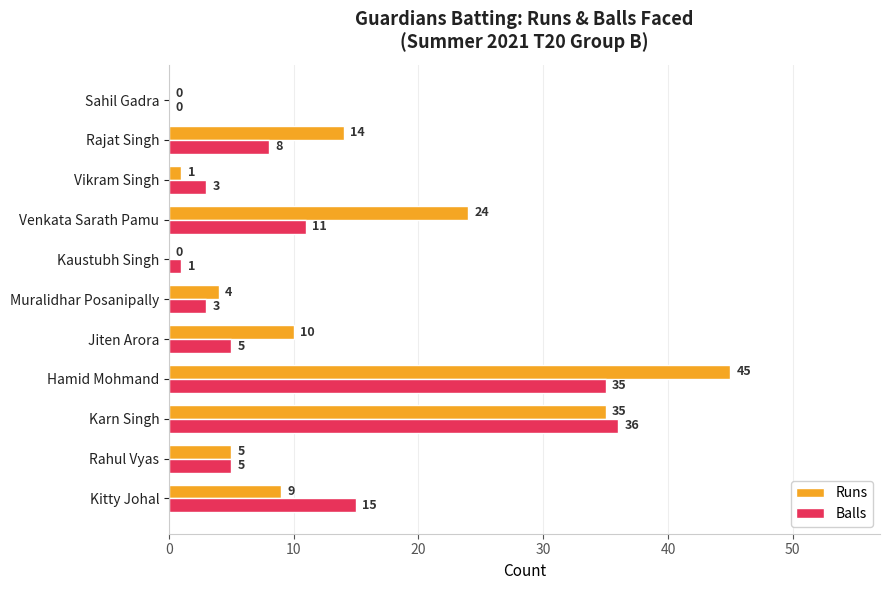

Between Muralidhar Posanipally and Sahil Gadra, which series saw the biggest shift?

Runs